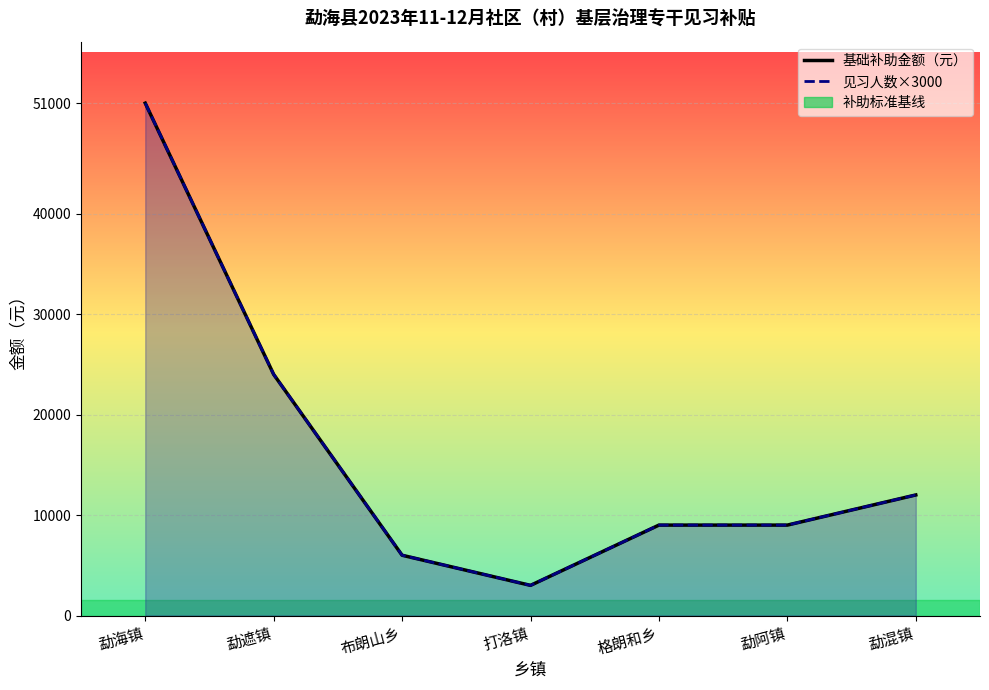

Where is the first local minimum for 基础补助金额（元）_line?

打洛镇